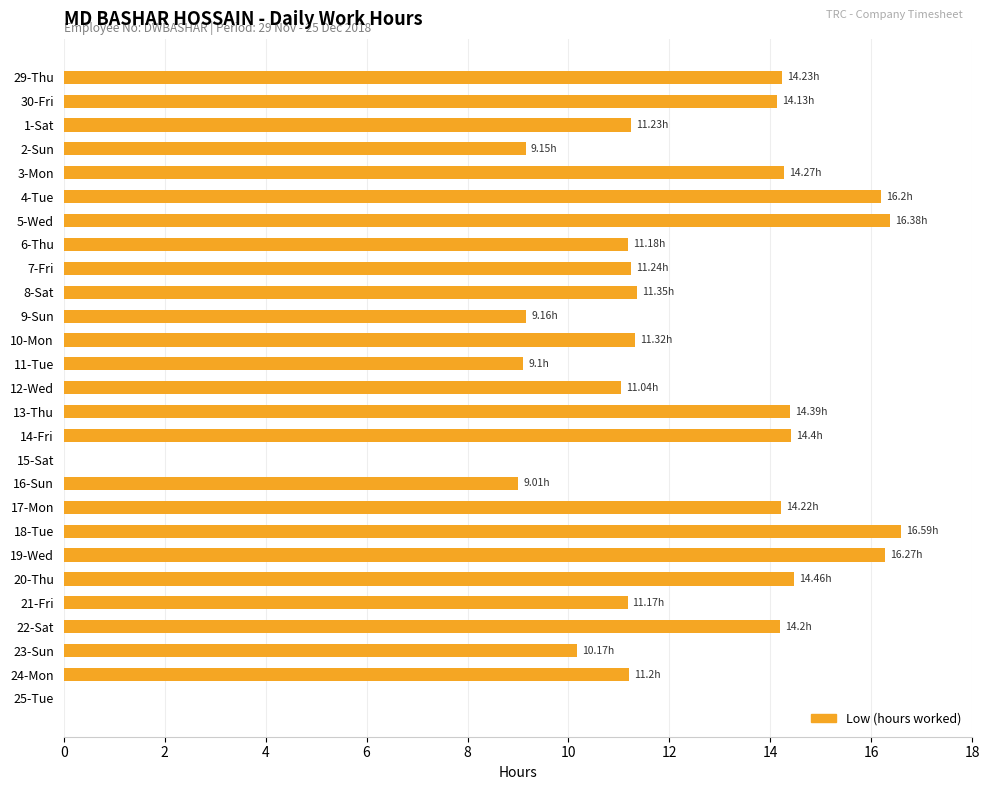

What is the sum of the values at 25-Tue and 4-Tue?

16.2